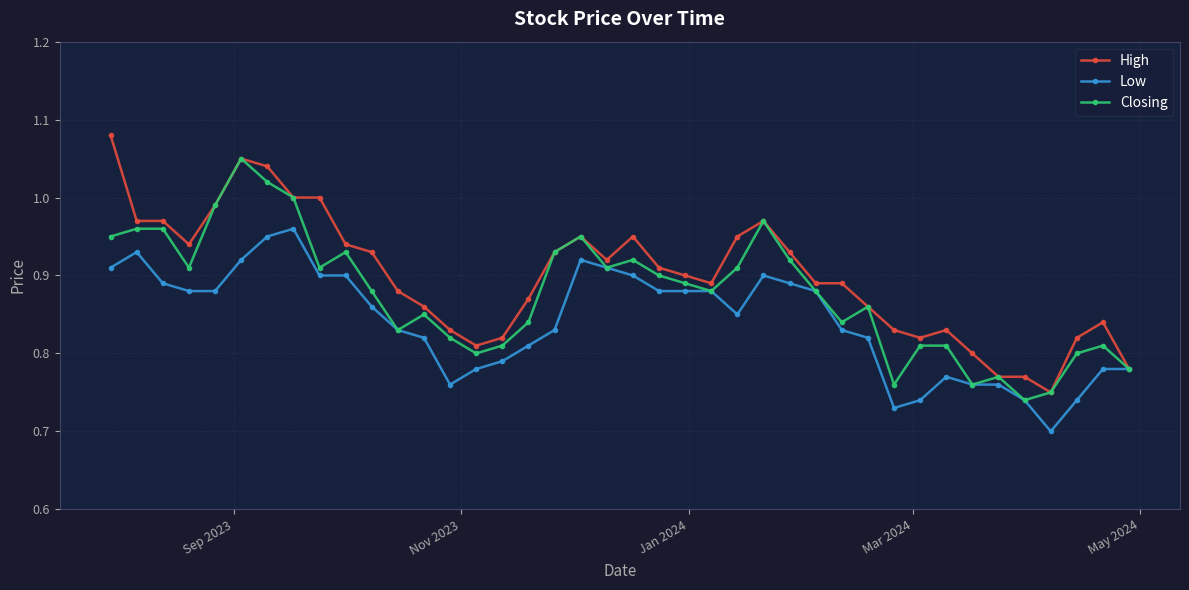

True or false: Low has more than 1 points higher than both neighbors.

True